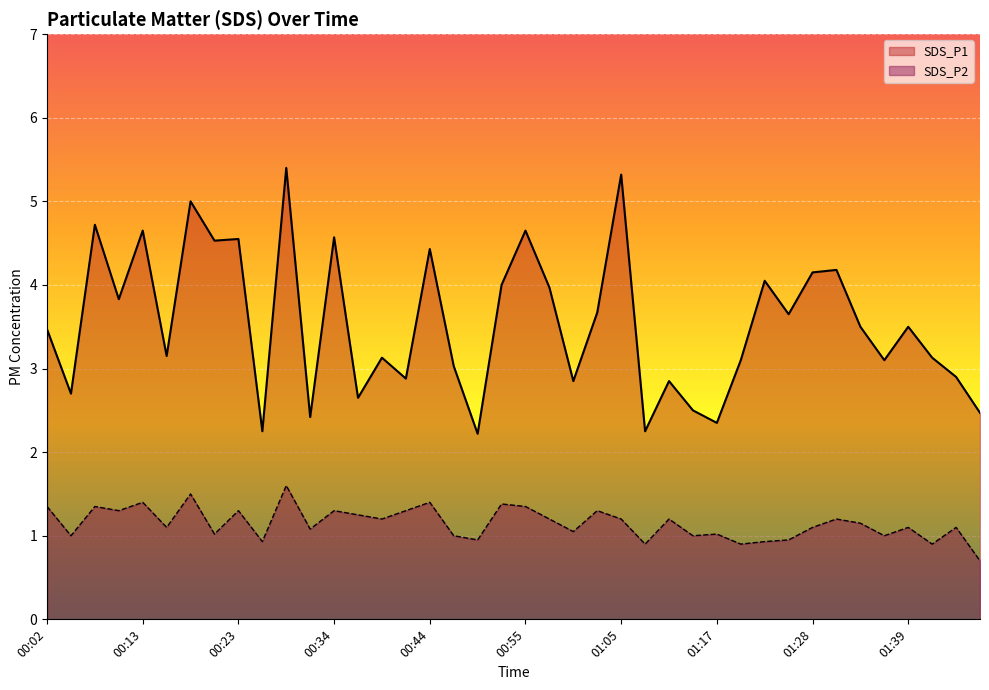

True or false: SDS_P1 and SDS_P2 cross at least once.

False